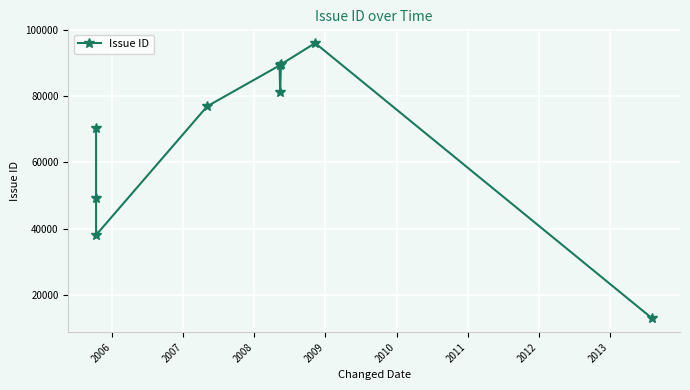

The value at 2006 is 83752. True or false?

False